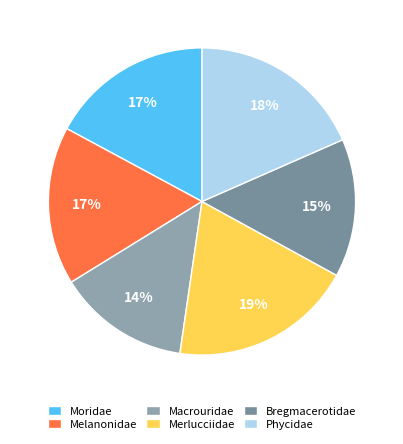

Rank the categories by value from highest to lowest.

Merlucciidae, Phycidae, Moridae, Melanonidae, Bregmacerotidae, Macrouridae